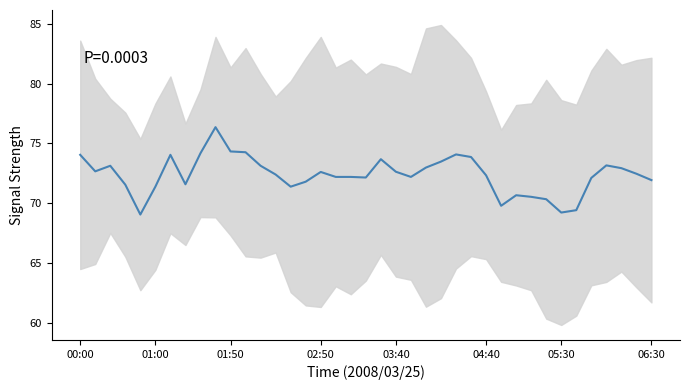

Is it true that the value at 35 is 38.9?

False